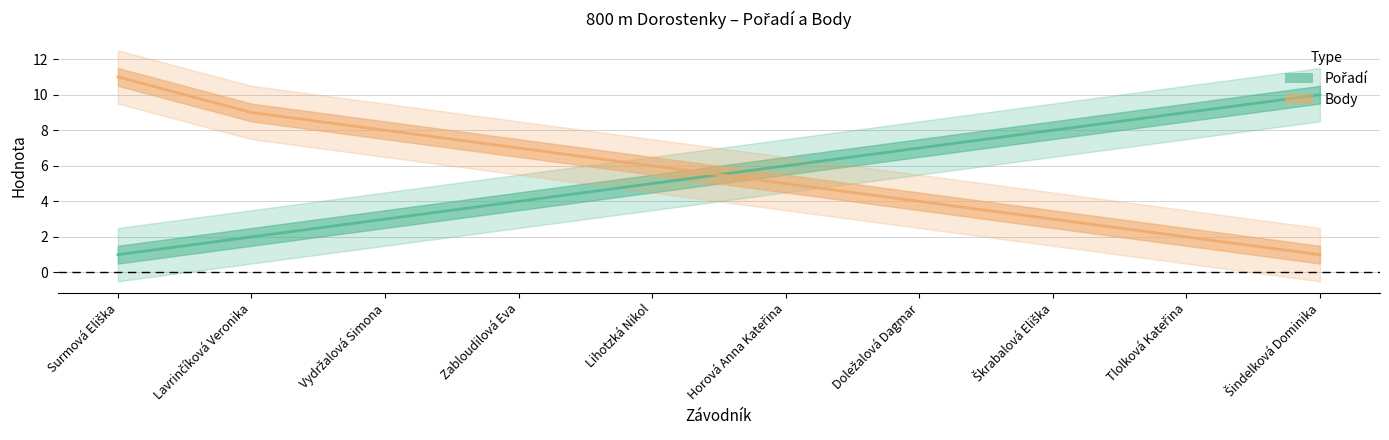

Where do Body and Pořadí first cross each other?

Lihotzká Nikol and Horová Anna Kateřina